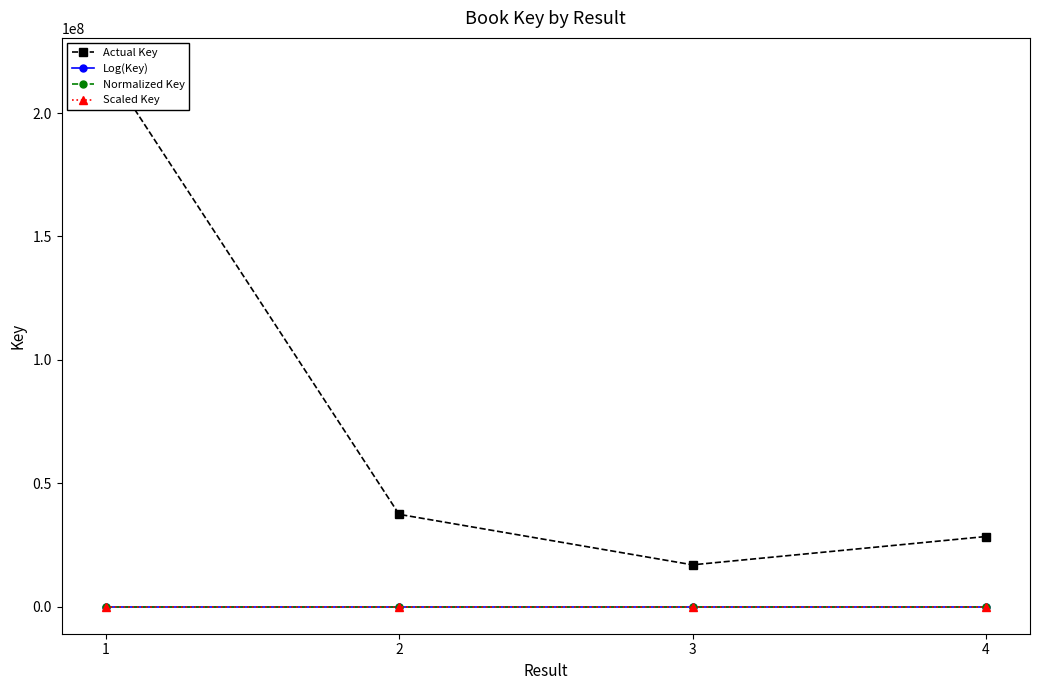

How many lines are shown in the chart?

4